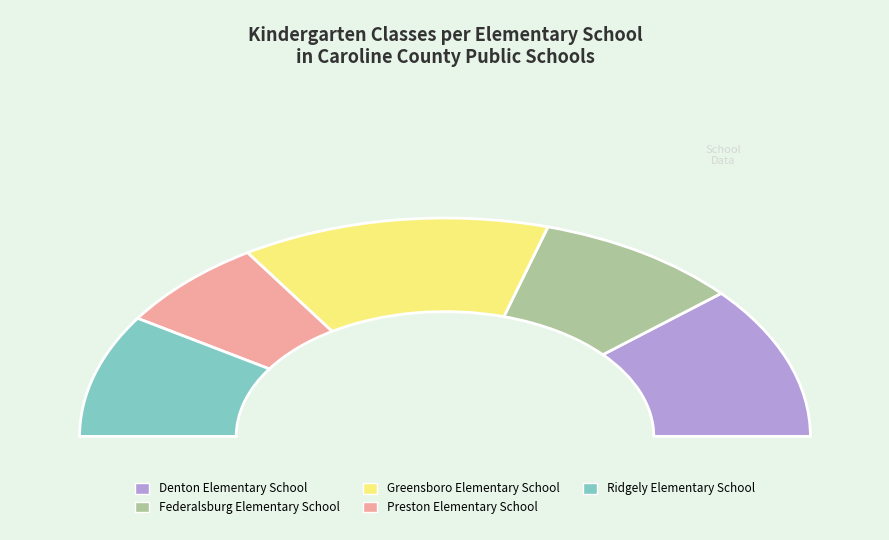

Is it true that Preston Elementary School is 14% of the pie?

True